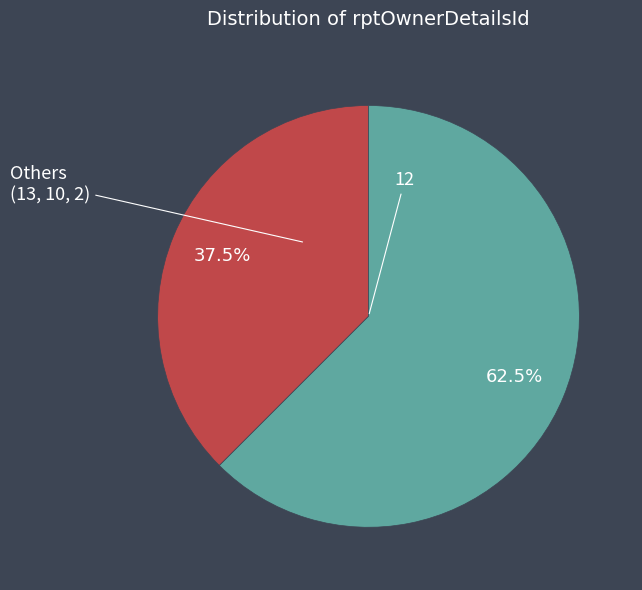

Is there a majority slice in this chart?

Yes